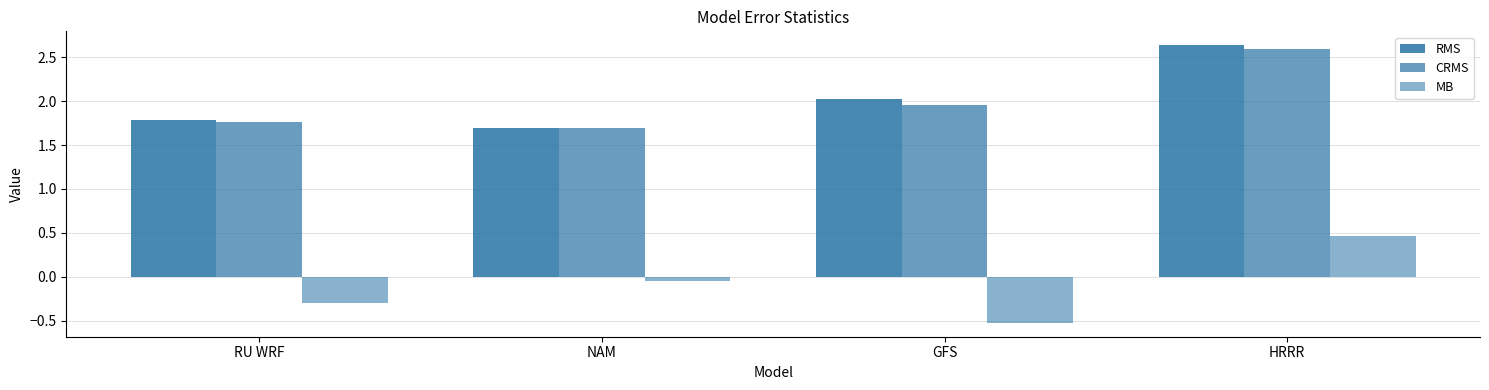

How many data points does each series have?

4